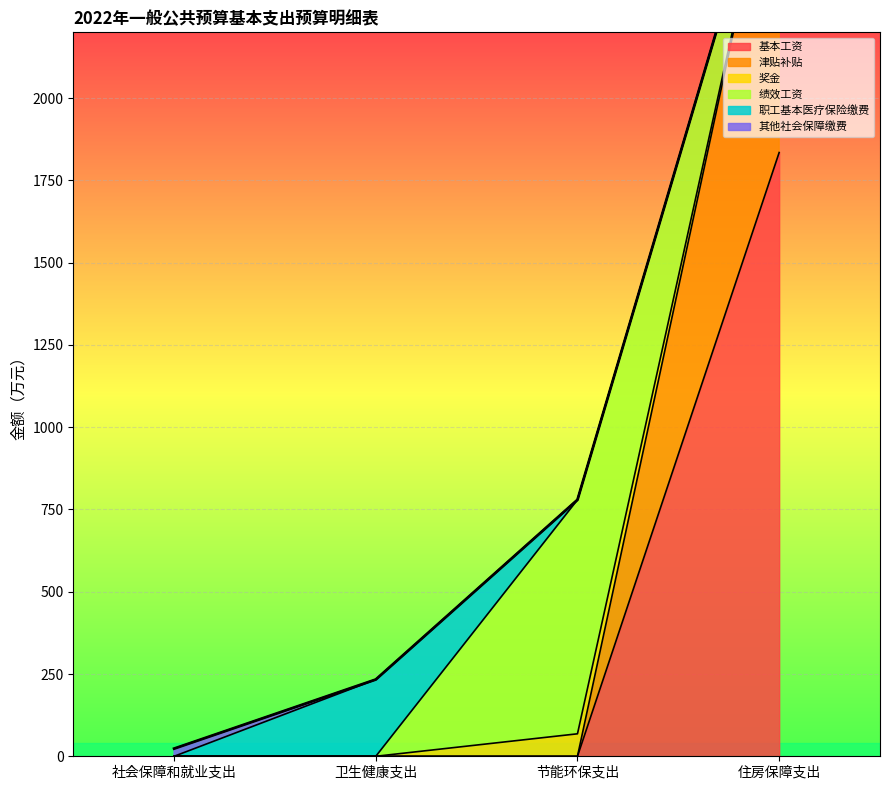

Reading left to right, list all the values displayed in this chart.

基本工资: 社会保障和就业支出=0.0	卫生健康支出=0.0	节能环保支出=0.0	住房保障支出=1834.8
津贴补贴: 社会保障和就业支出=0.0	卫生健康支出=0.0	节能环保支出=0.0	住房保障支出=1011.3
奖金: 社会保障和就业支出=0.0	卫生健康支出=0.0	节能环保支出=68.3	住房保障支出=0.0
绩效工资: 社会保障和就业支出=0.0	卫生健康支出=0.0	节能环保支出=711.2	住房保障支出=0.0
职工基本医疗保险缴费: 社会保障和就业支出=0.0	卫生健康支出=233.3	节能环保支出=0.0	住房保障支出=0.0
其他社会保障缴费: 社会保障和就业支出=23.3	卫生健康支出=0.0	节能环保支出=0.0	住房保障支出=0.0